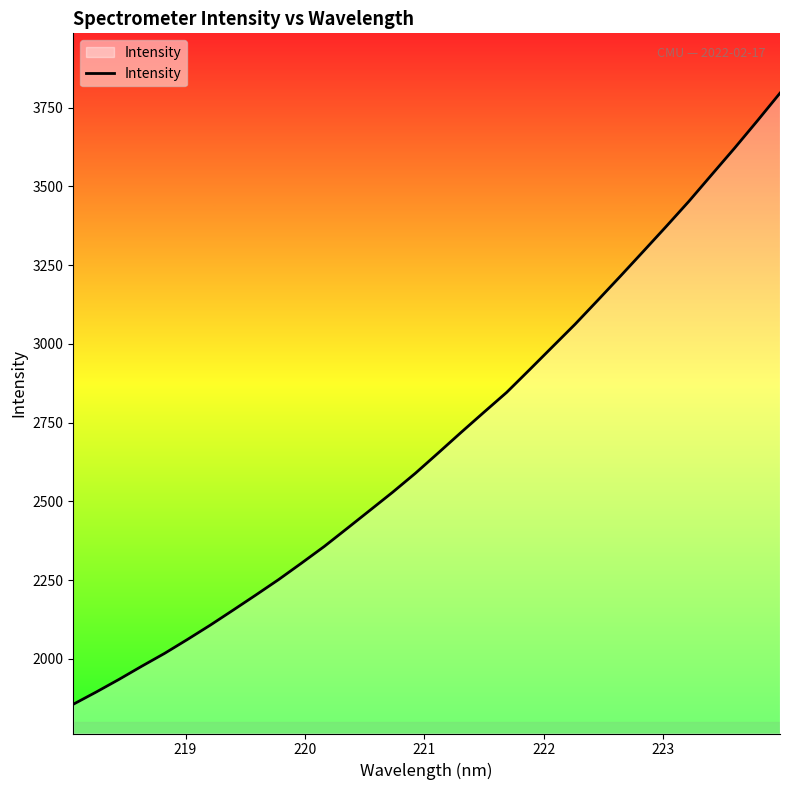

What is the greatest value displayed?

3796.0